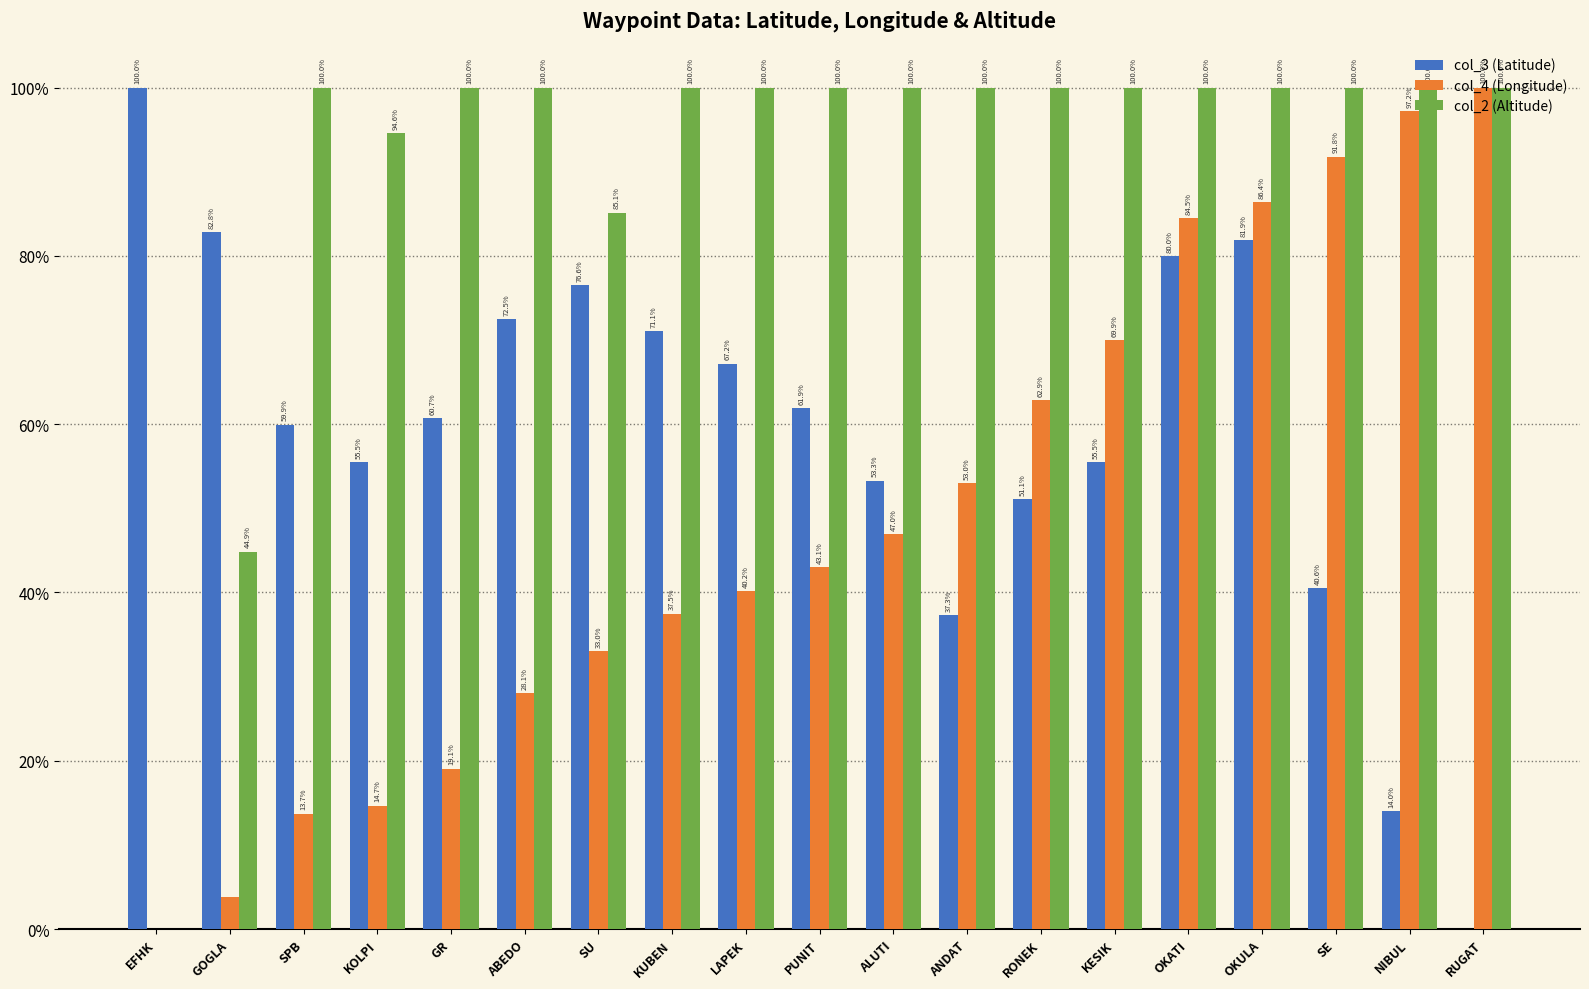

What is the label of the 2nd bar from the left?

GOGLA